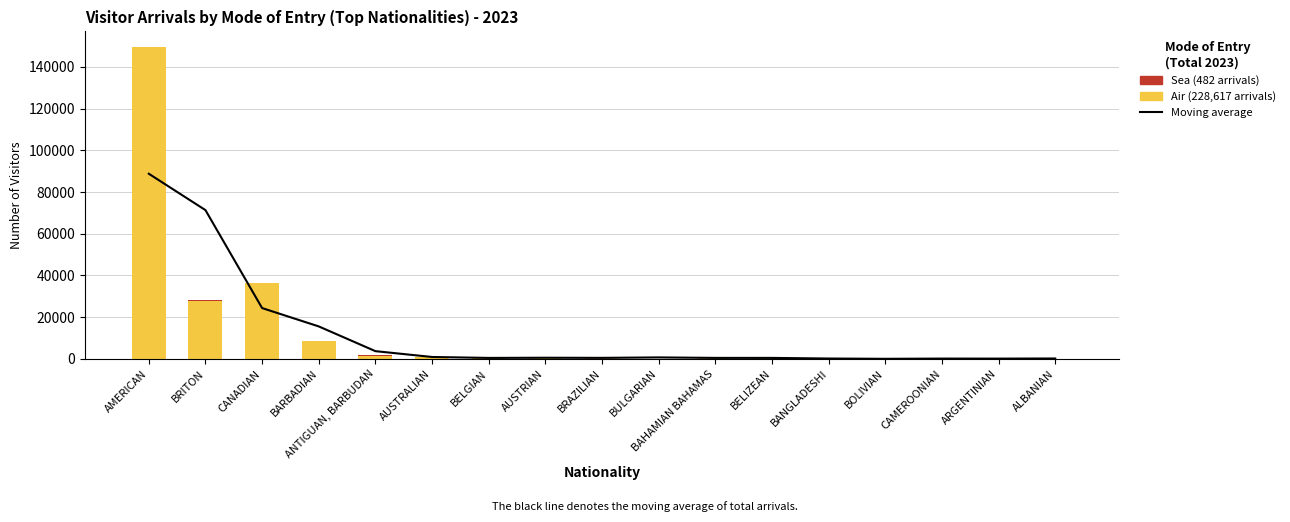

Reading left to right, what are all the values shown in this chart?

Moving average: AMERICAN=88761.0	BRITON=71325.3	CANADIAN=24383.0	BARBADIAN=15592.7	ANTIGUAN, BARBUDAN=3738.3	AUSTRALIAN=946.7	BELGIAN=493.0	AUSTRIAN=580.3	BRAZILIAN=521.7	BULGARIAN=736.0	BAHAMIAN BAHAMAS=504.7	BELIZEAN=501.3	BANGLADESHI=208.0	BOLIVIAN=67.3	CAMEROONIAN=179.3	ARGENTINIAN=162.7	ALBANIAN=225.5
Air arrivals: AMERICAN=149296.0	BRITON=27923.0	CANADIAN=36376.0	BARBADIAN=8645.0	ANTIGUAN, BARBUDAN=1652.0	AUSTRALIAN=872.0	BELGIAN=281.0	AUSTRIAN=281.0	BRAZILIAN=1133.0	BULGARIAN=113.0	BAHAMIAN BAHAMAS=937.0	BELIZEAN=458.0	BANGLADESHI=108.0	BOLIVIAN=57.0	CAMEROONIAN=37.0	ARGENTINIAN=441.0	ALBANIAN=7.0
Sea arrivals: AMERICAN=200.0	BRITON=103.0	CANADIAN=78.0	BARBADIAN=24.0	ANTIGUAN, BARBUDAN=3.0	AUSTRALIAN=19.0	BELGIAN=13.0	AUSTRIAN=13.0	BRAZILIAN=20.0	BULGARIAN=5.0	BAHAMIAN BAHAMAS=0.0	BELIZEAN=1.0	BANGLADESHI=0.0	BOLIVIAN=0.0	CAMEROONIAN=0.0	ARGENTINIAN=3.0	ALBANIAN=0.0